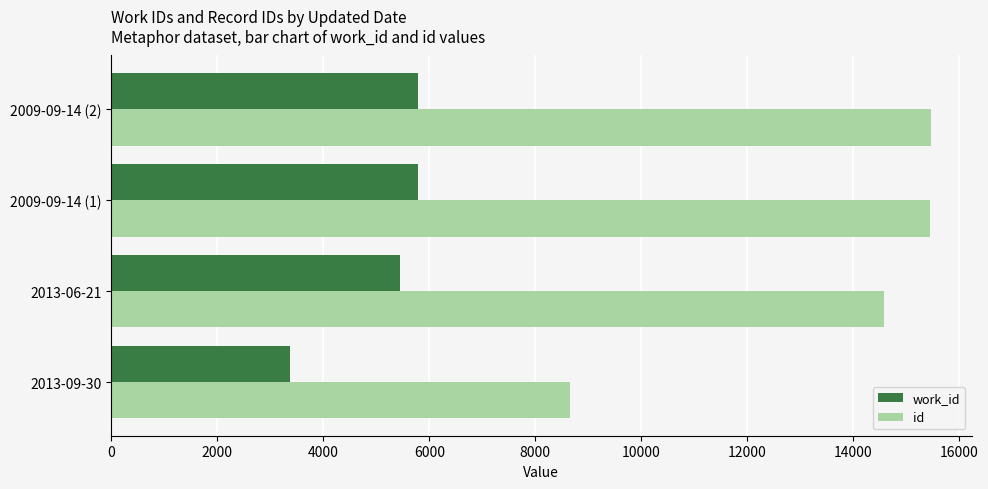

At how many categories does at least one series exceed 10665?

3